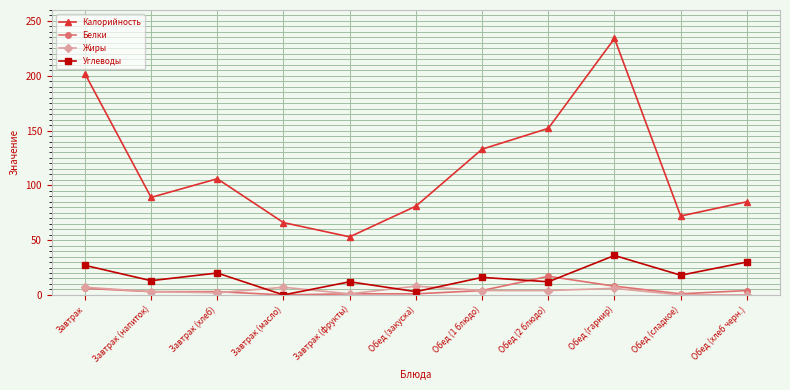

What is the average value of the Жиры series?

4